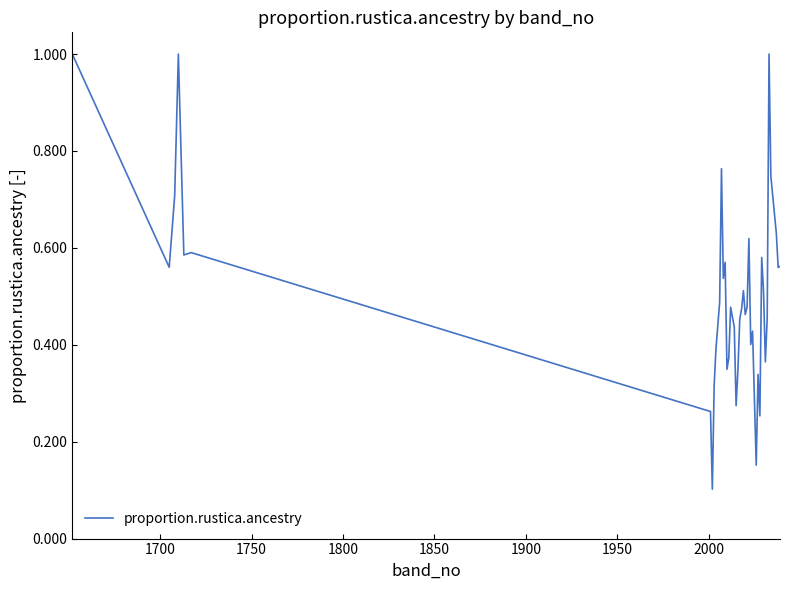

What is the maximum value shown in the chart?

1.0